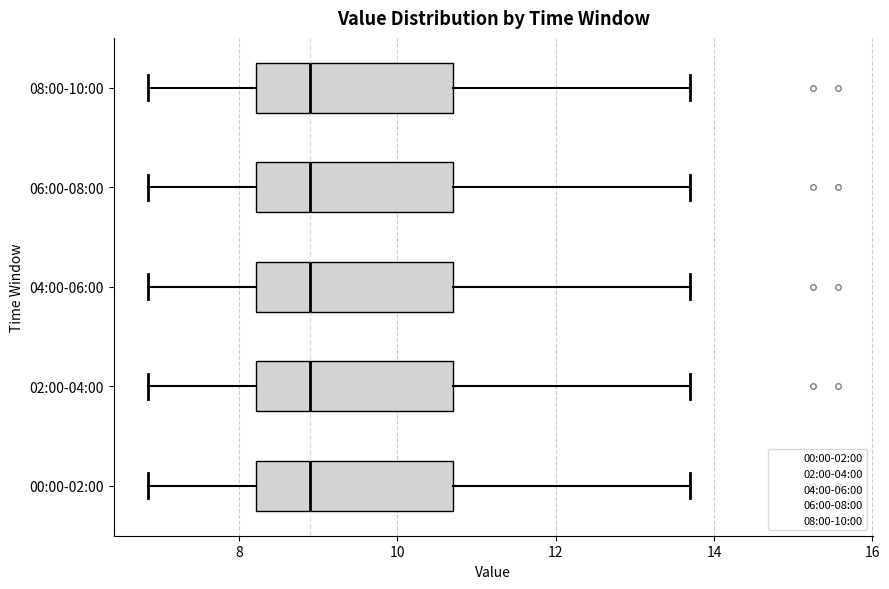

Reading bottom to top, transcribe this box plot: for each box, give where its median line is, the range the box spans, and where its two whiskers end, as read against the x-axis. The values are not printed on the chart, so give them approximately, as read against the axis.

00:00-02:00: median 8.8, box 8.2 to 10.6, whiskers 6.8 to 13.8
02:00-04:00: median 8.8, box 8.2 to 10.6, whiskers 6.8 to 13.8
04:00-06:00: median 8.8, box 8.2 to 10.6, whiskers 6.8 to 13.8
06:00-08:00: median 8.8, box 8.2 to 10.6, whiskers 6.8 to 13.8
08:00-10:00: median 8.8, box 8.2 to 10.6, whiskers 6.8 to 13.8